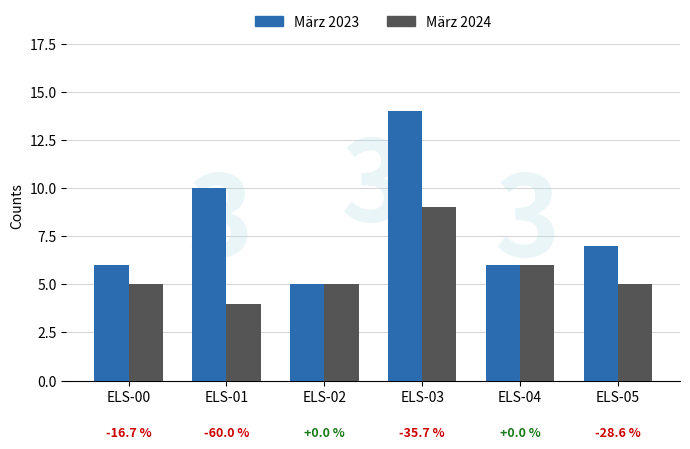

What are all the series names shown in the legend?

März 2023, März 2024